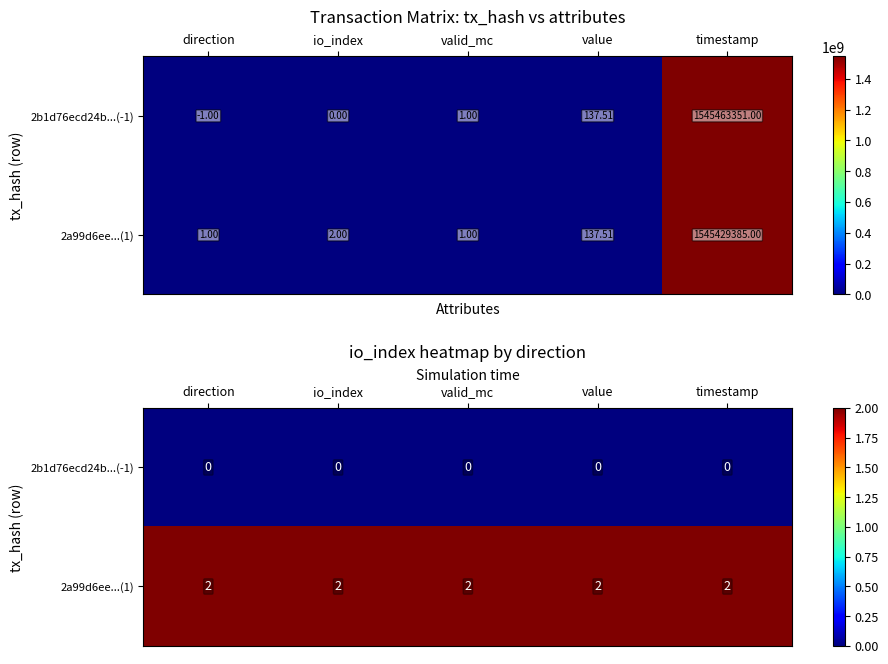

Which series has the widest spread of values?

2b1d76ecd24b...(-1)